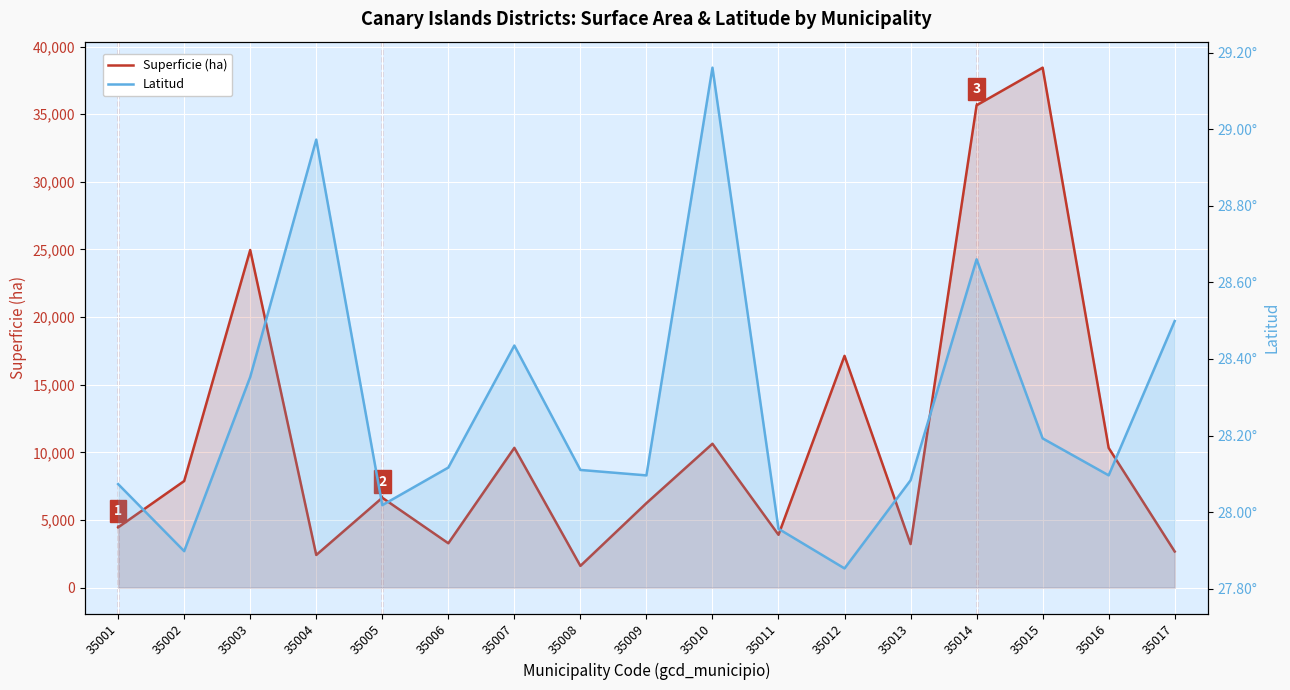

How many interior local valleys does the Latitud series have?

5